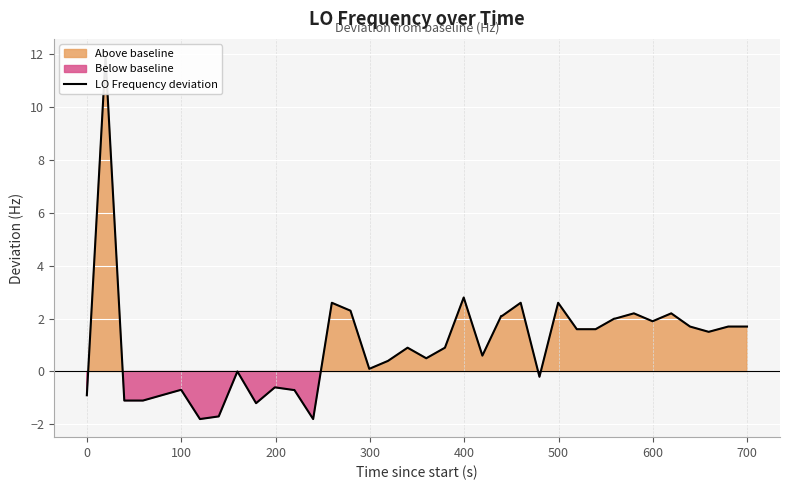

Is it true that the value at 16 is 4.0?

False